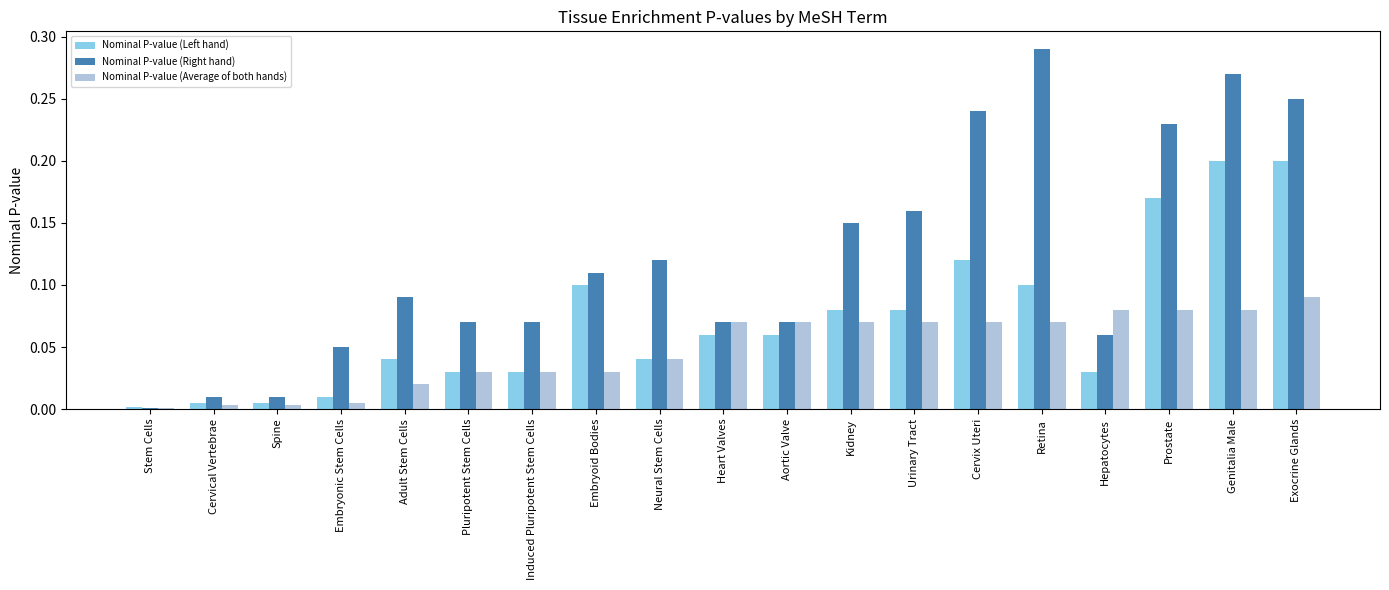

Is the value of Nominal P-value (Right hand) at Cervix Uteri greater than the value of Nominal P-value (Left hand) at Spine?

Yes